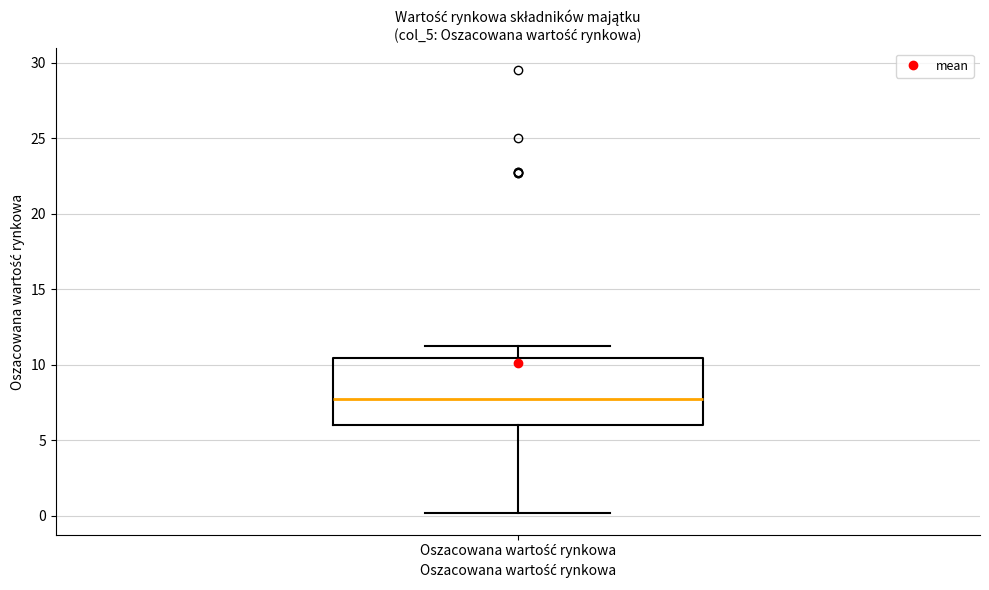

Where does the upper whisker of the box for Oszacowana wartość rynkowa end on the y-axis? The values are not printed on the chart, so give them approximately, as read against the axis.

11.5